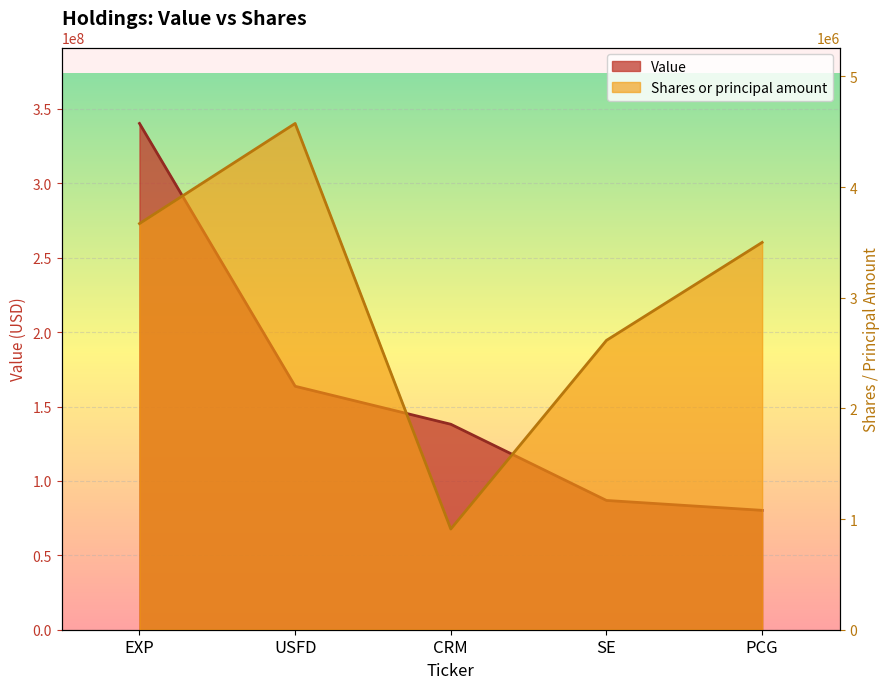

The value of Shares or principal amount at SE is 2615000. True or false?

True